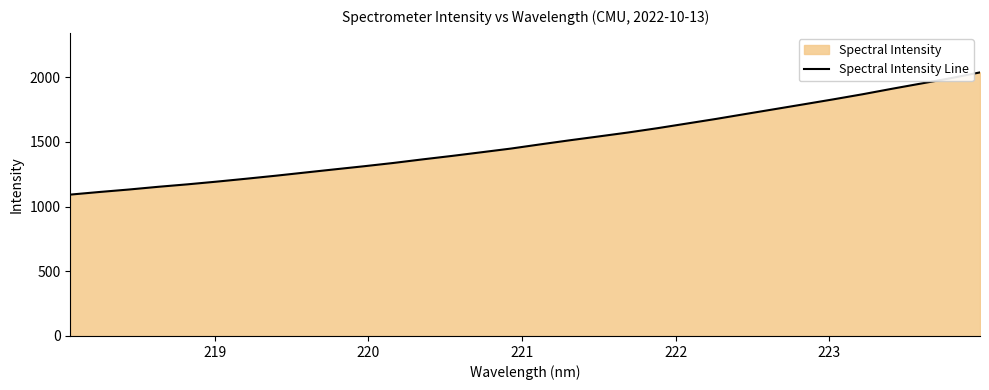

What is the difference between the maximum and minimum values?

944.2